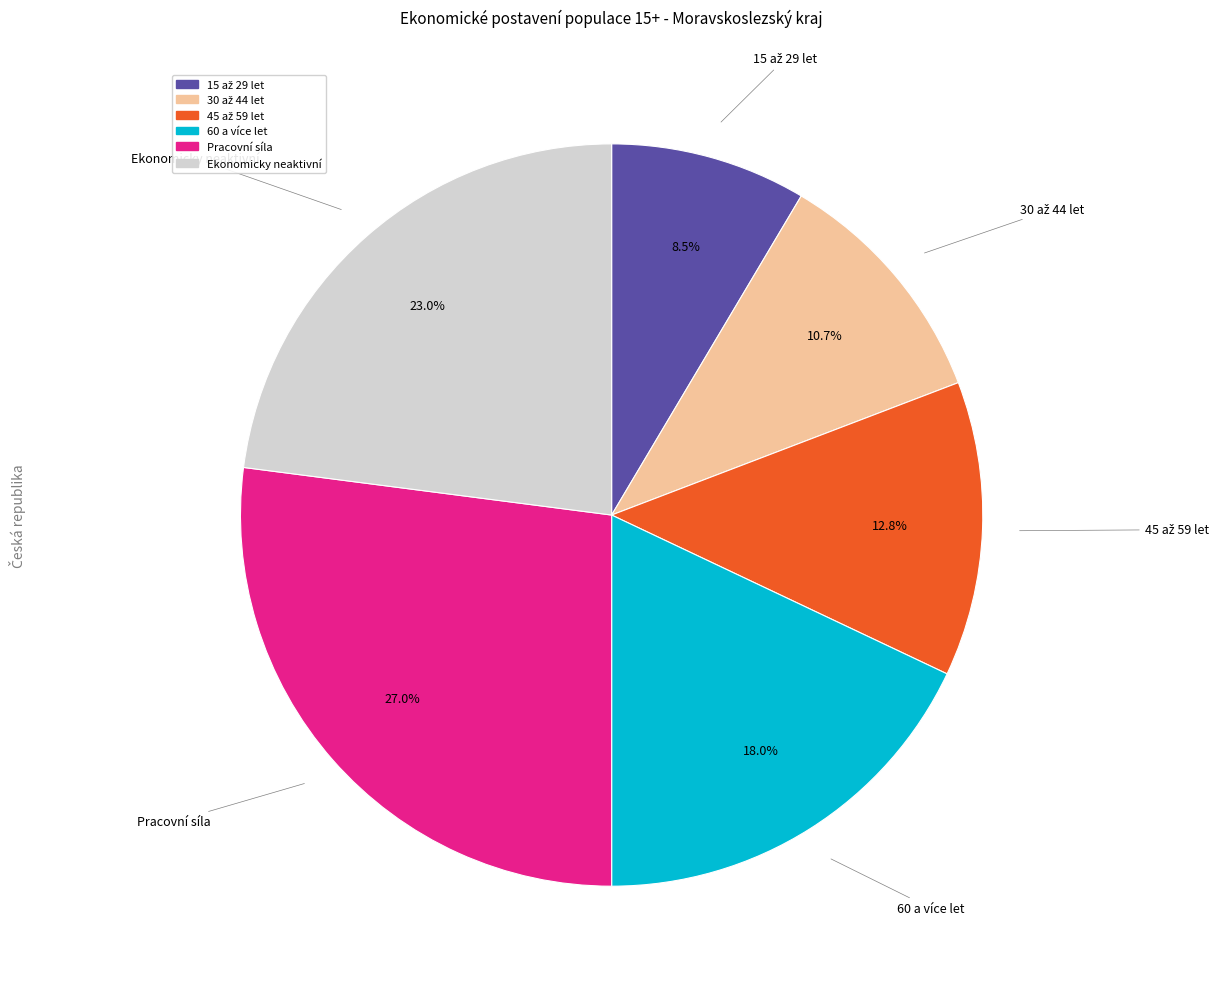

To the nearest percent, what percentage of the pie is Pracovní síla?

27%